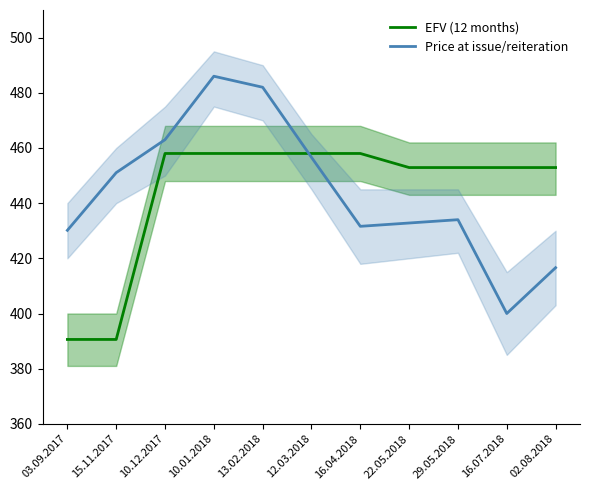

What is the sum of all EFV (12 months) values?

4882.8